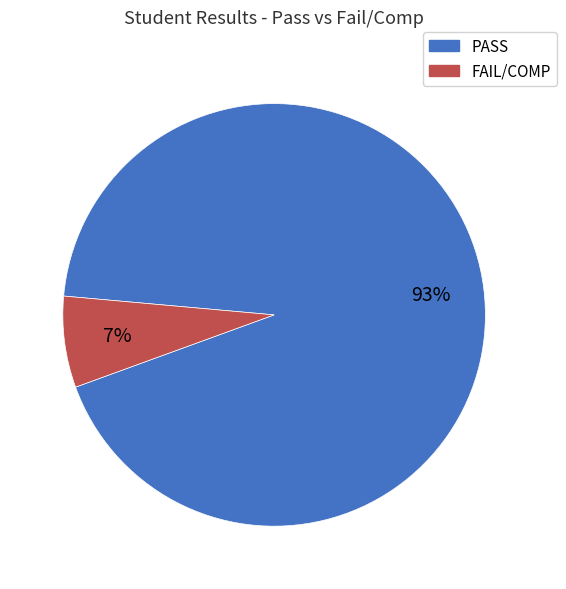

What is the smallest slice in the pie chart?

FAIL/COMP